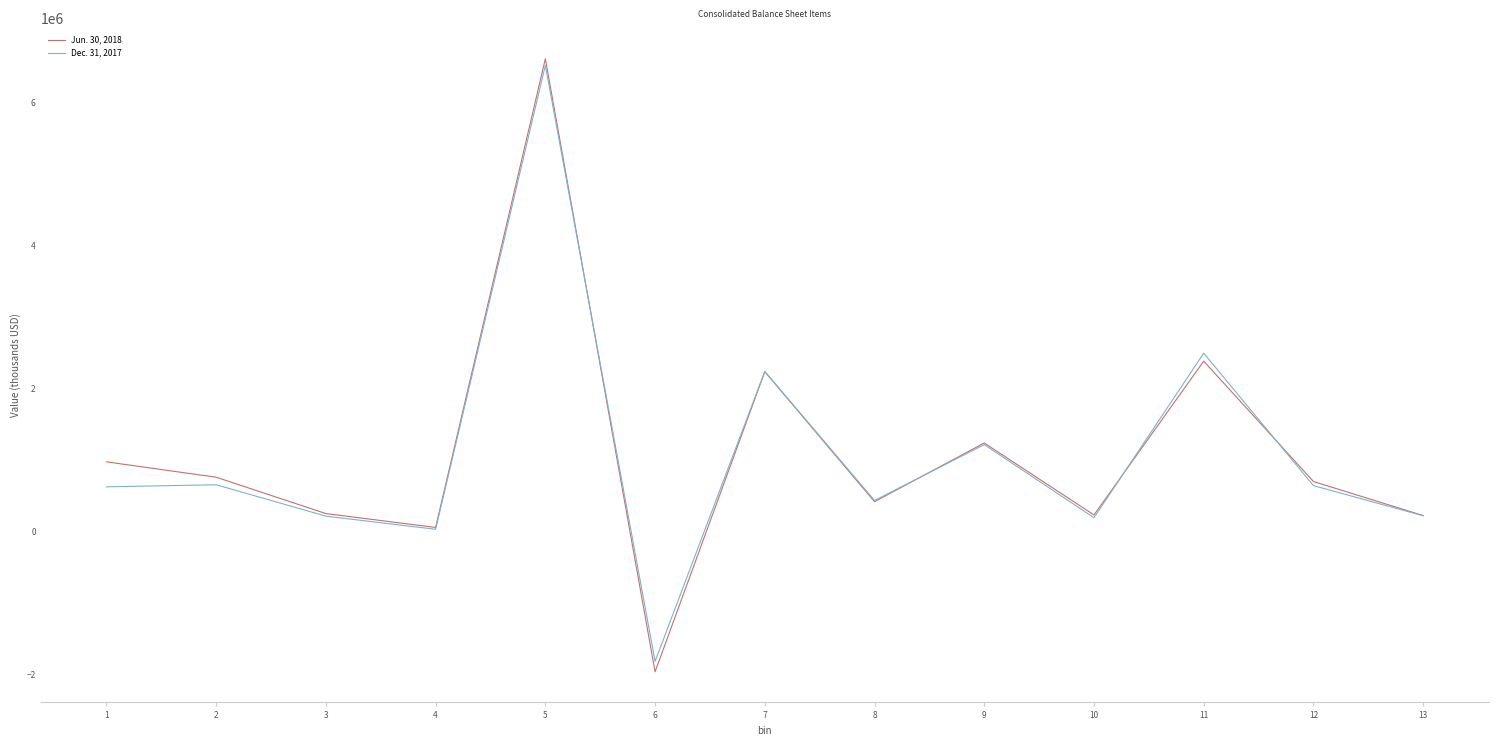

What is the sum of the Jun. 30, 2018 values at 6 and 8?

-1532504